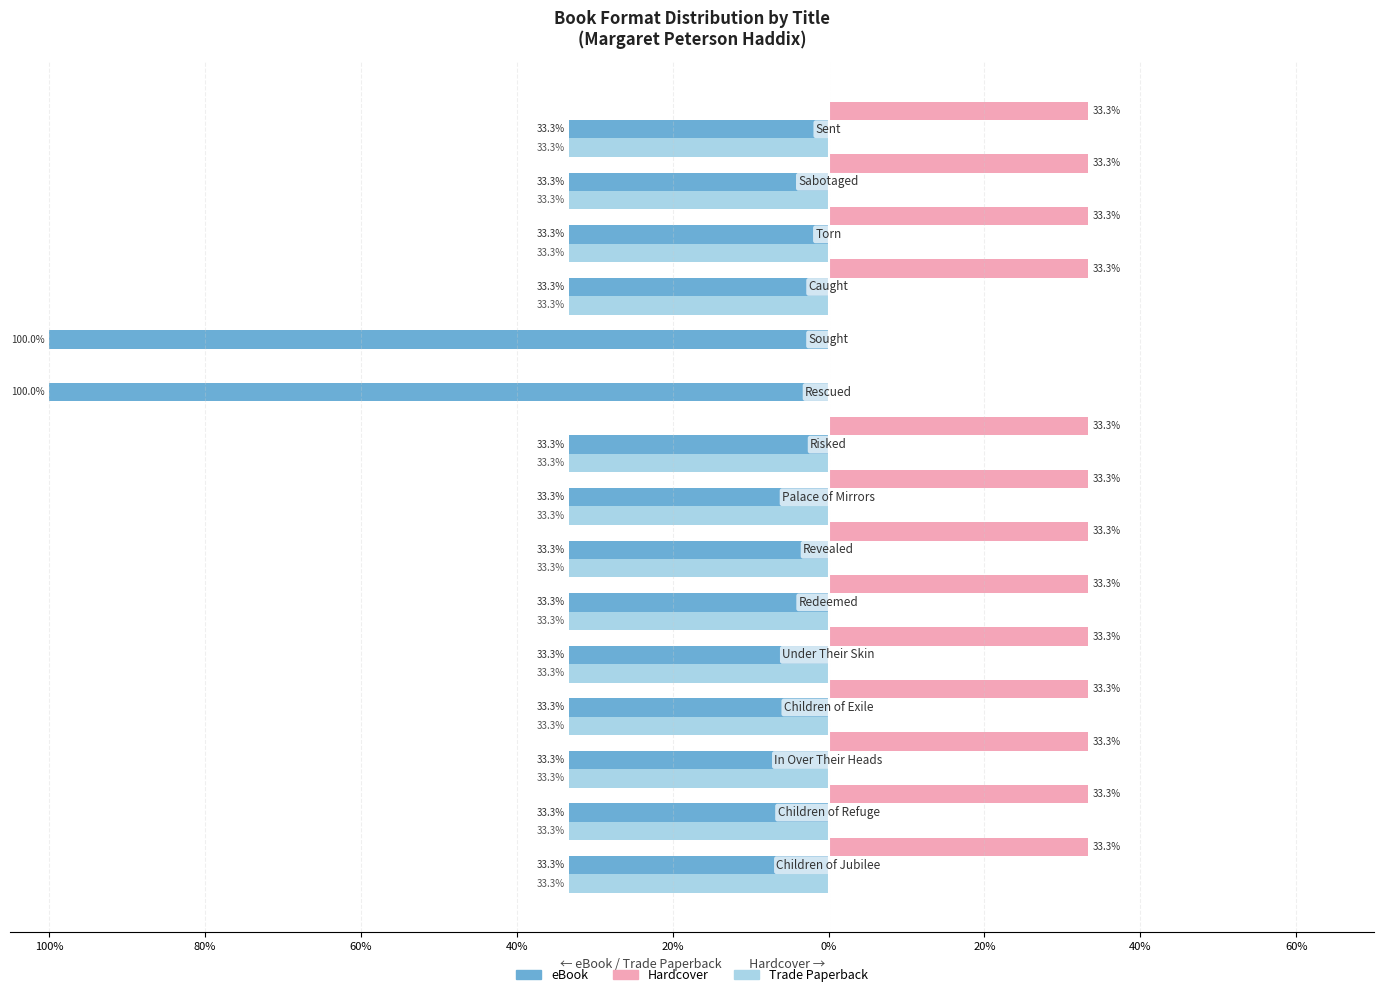

What are all the series names shown in the legend?

eBook, Hardcover, Trade Paperback